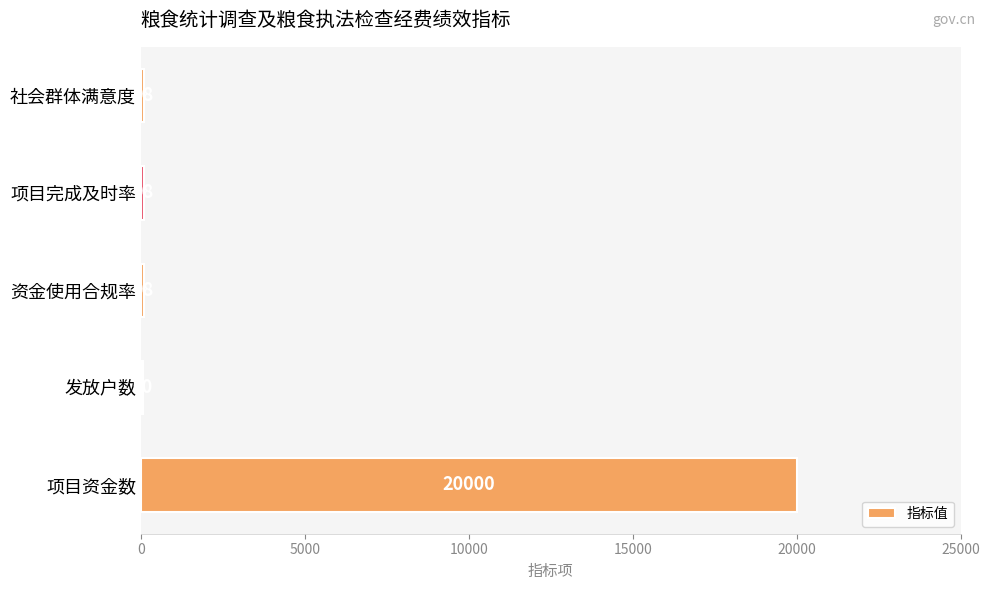

Between 社会群体满意度 and 发放户数, which is larger?

社会群体满意度